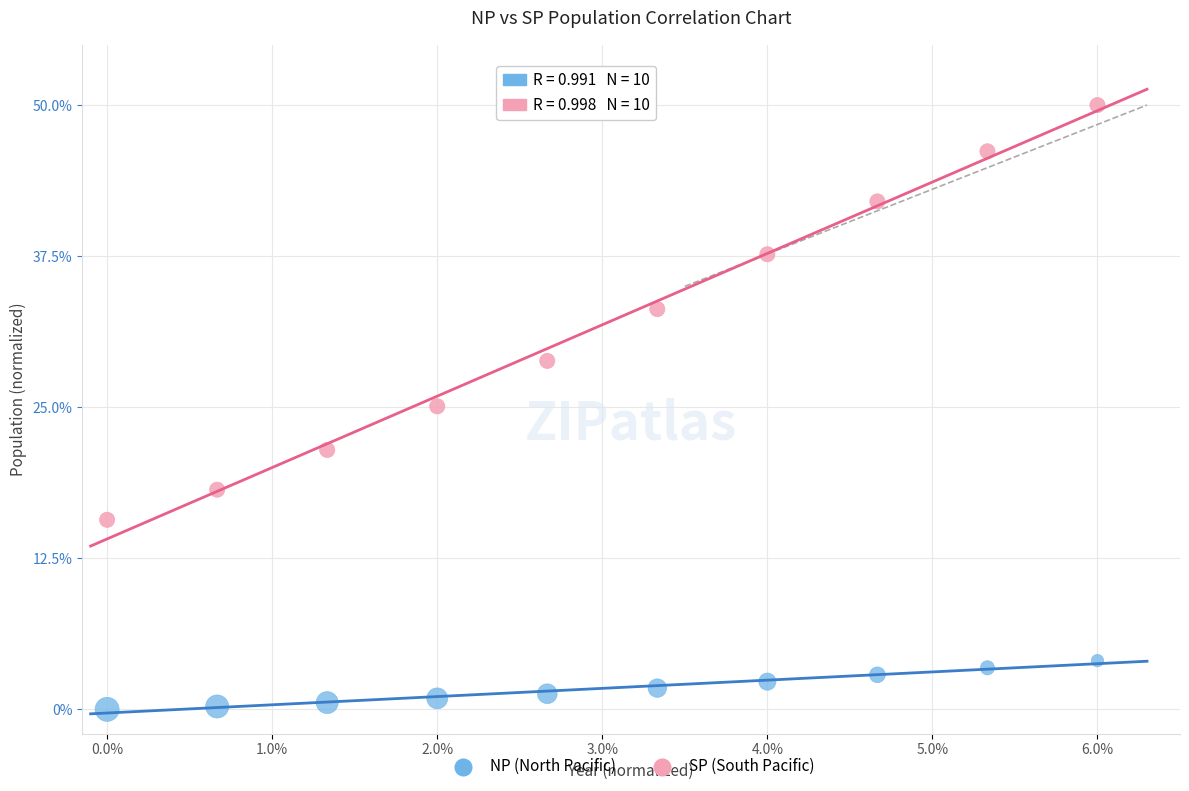

What are all the series names shown in the legend?

NP (North Pacific), SP (South Pacific)